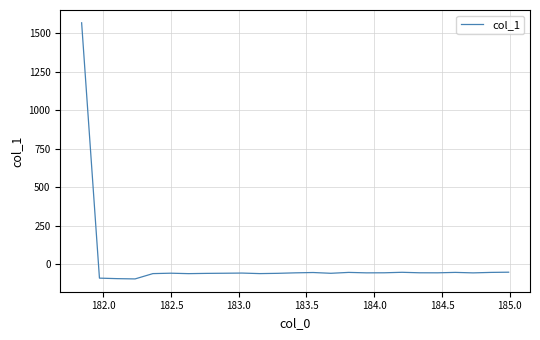

What is the smallest value displayed?

-95.7